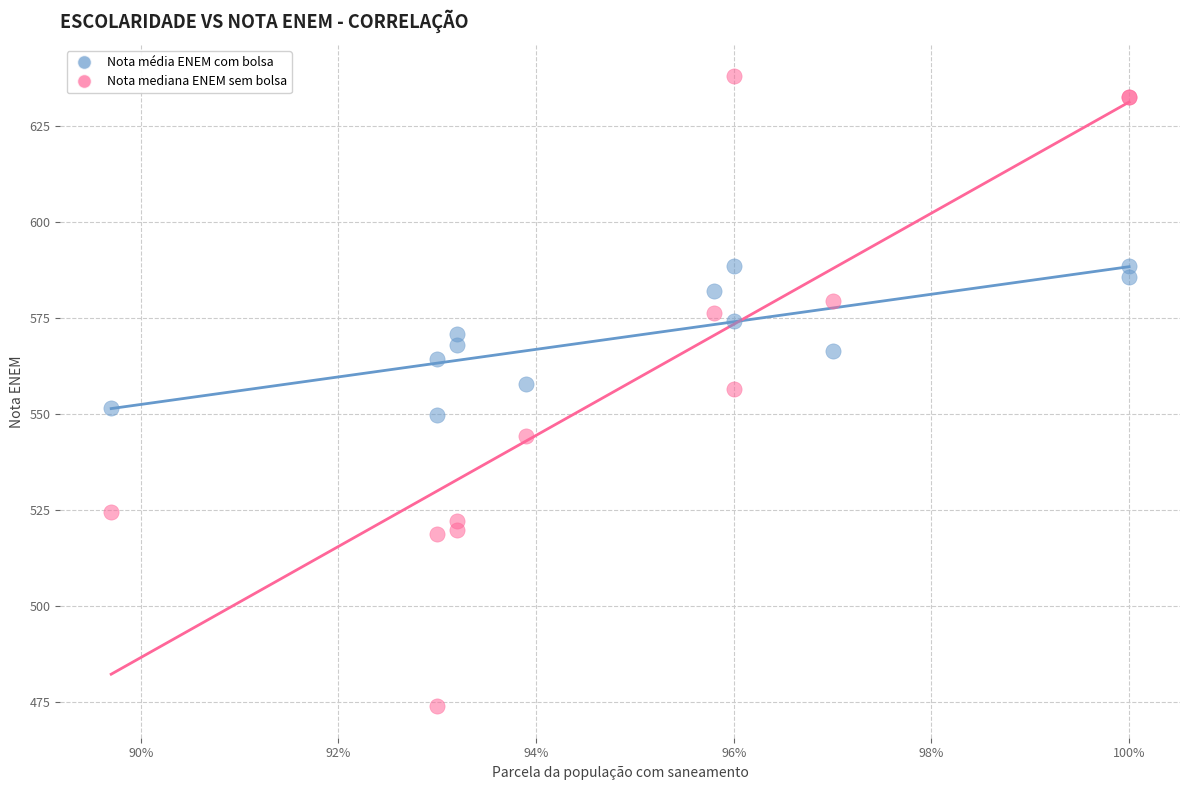

What are all the series names shown in the legend?

Nota média ENEM com bolsa, Nota mediana ENEM sem bolsa